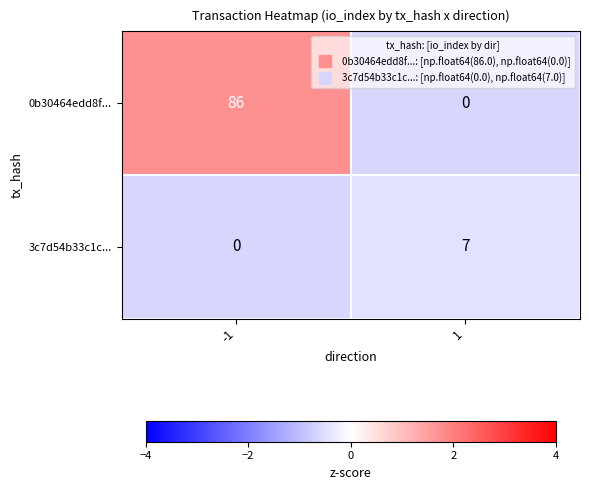

Count the number of categories in the chart.

2